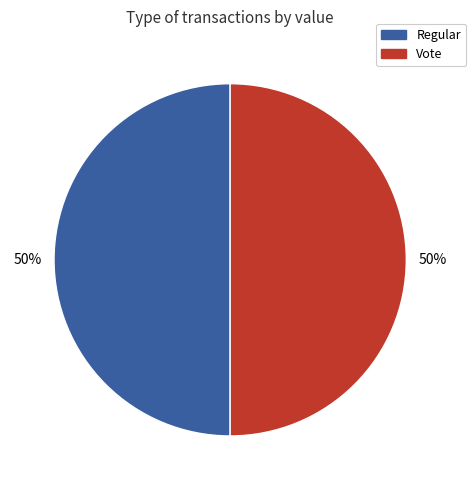

To the nearest percent, what portion does Regular represent?

50%